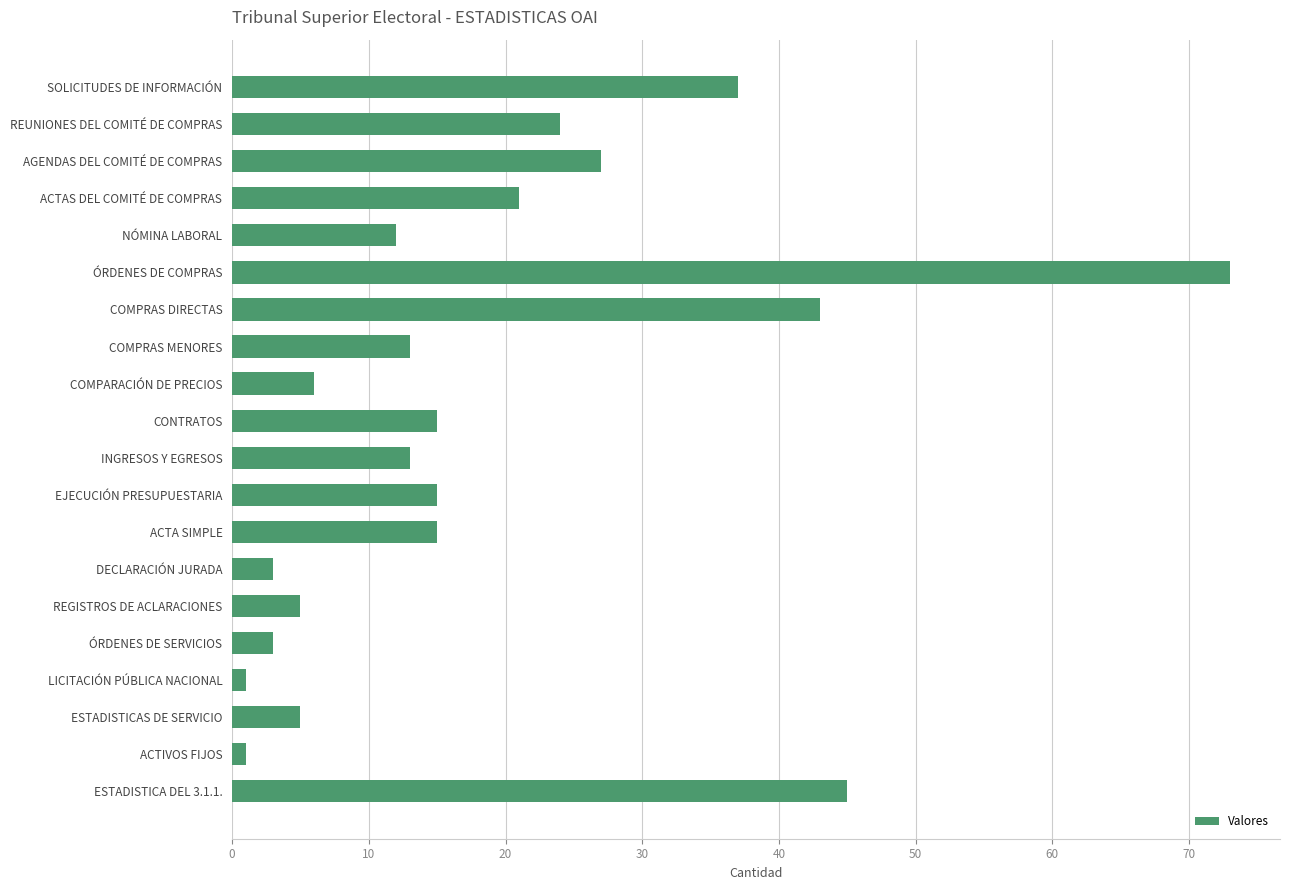

The chart shows a value of 28 at ACTAS DEL COMITÉ DE COMPRAS. True or false?

False